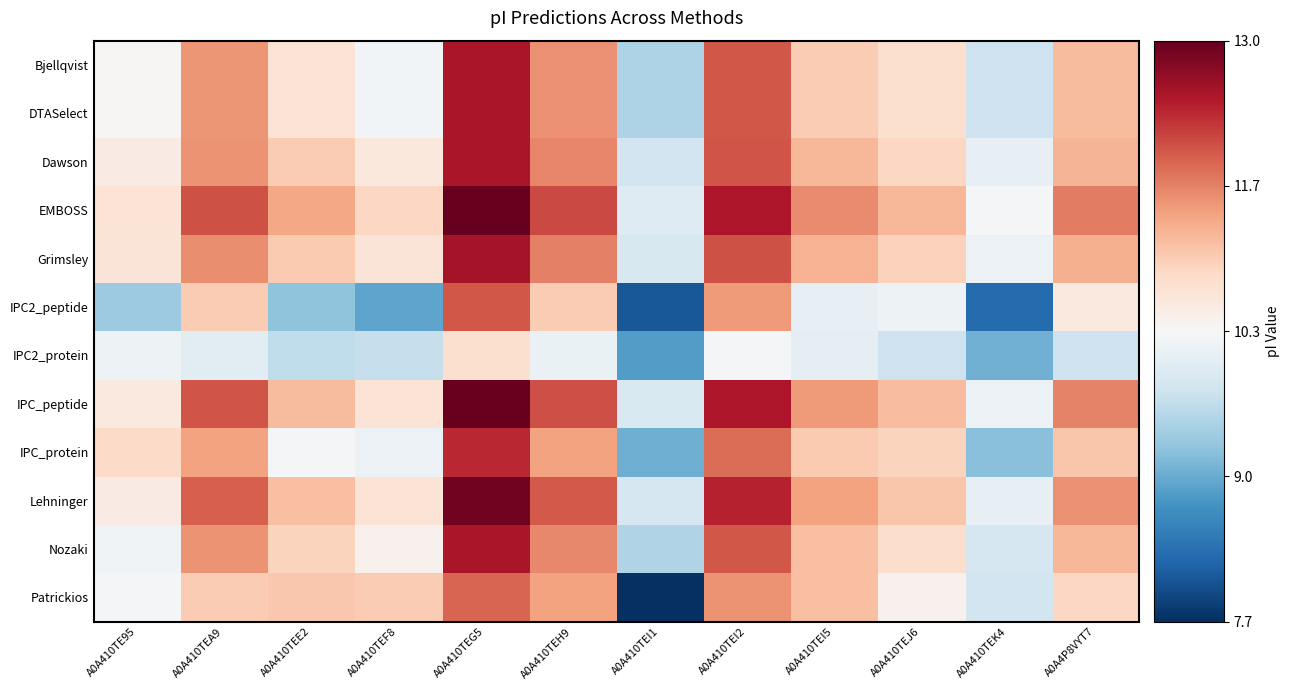

At which category is the sum across all series the highest?

A0A410TEG5